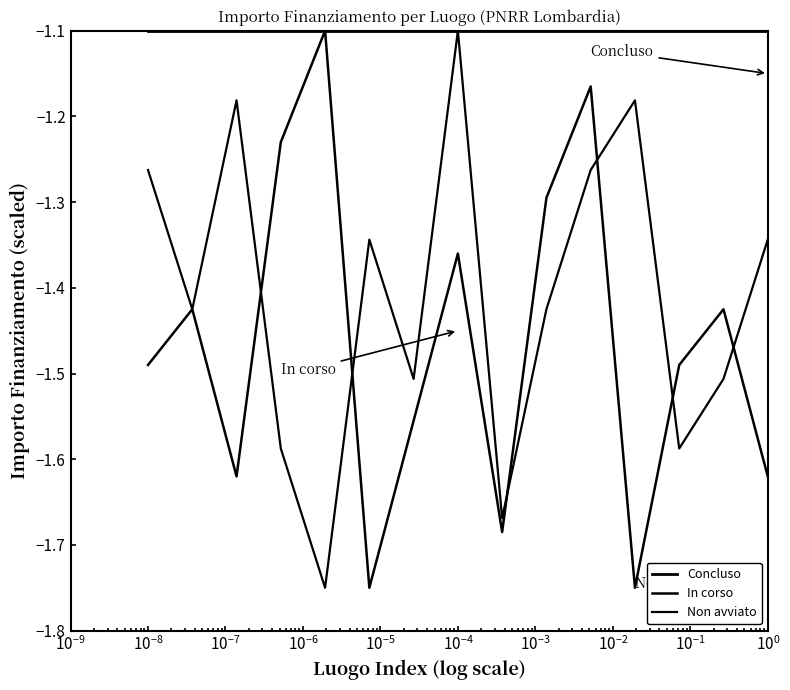

How many lines are shown in the chart?

3